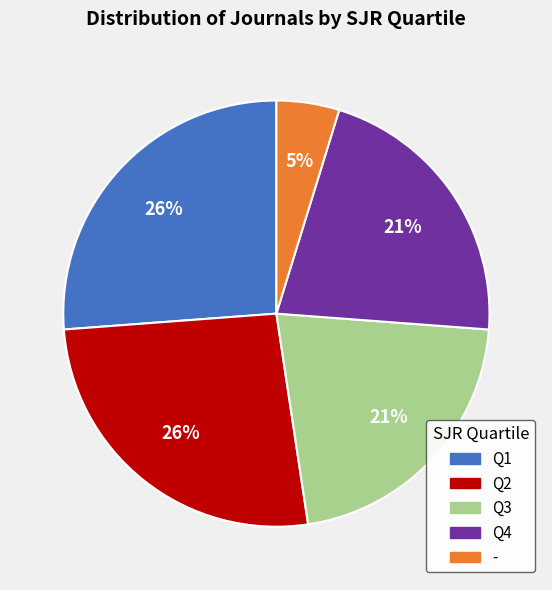

To the nearest percent, what is the difference between the largest and smallest slice percentages?

21%